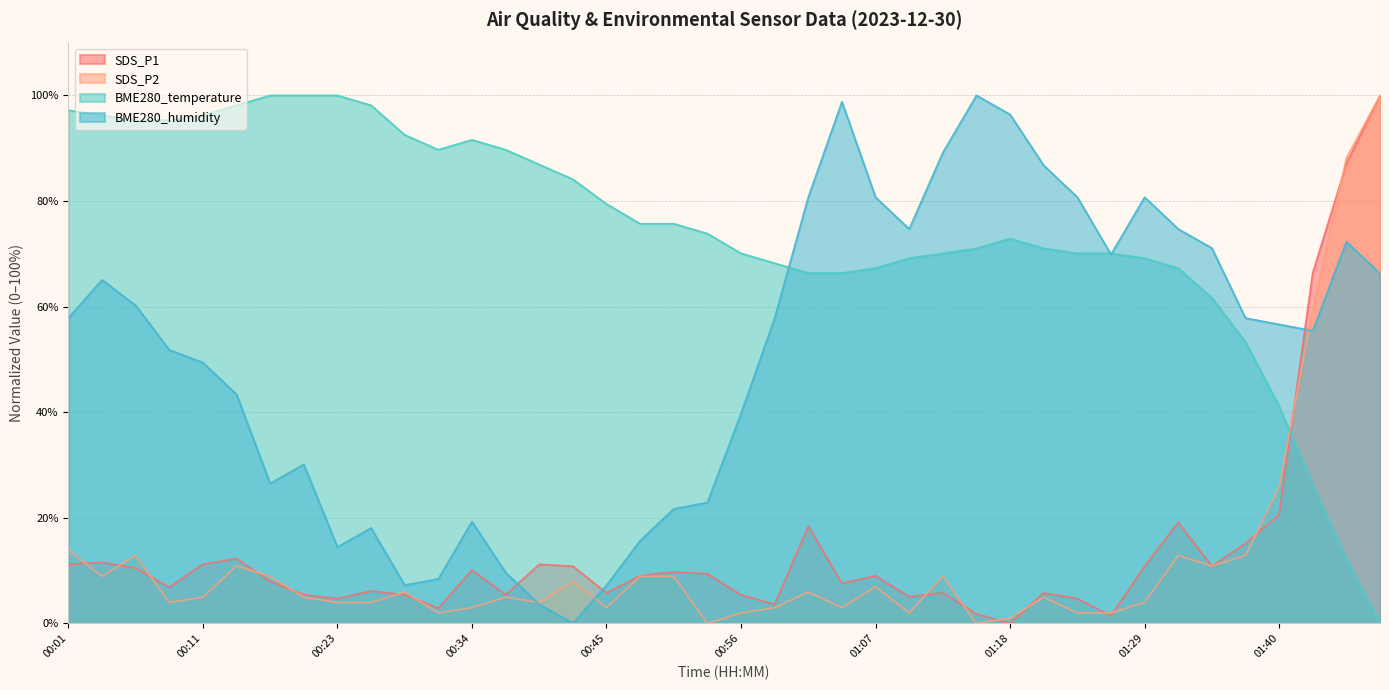

True or false: BME280_humidity has a value of 74.7 at 01:32.

True